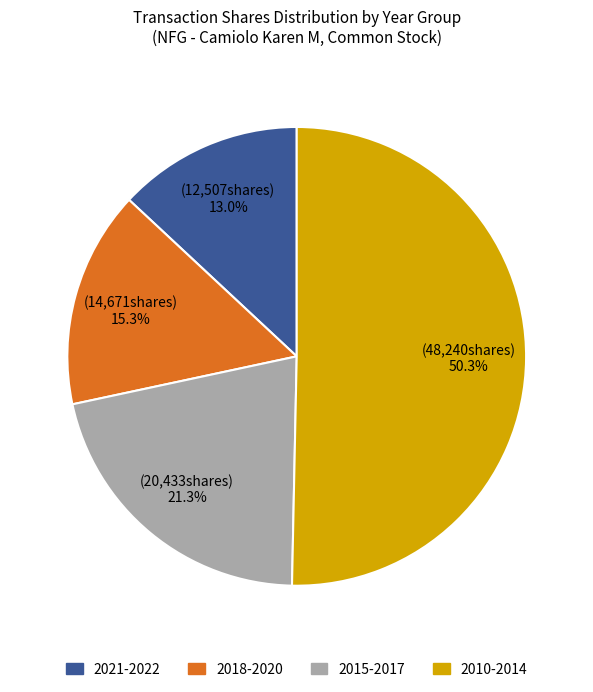

How many segments does this pie chart have?

4